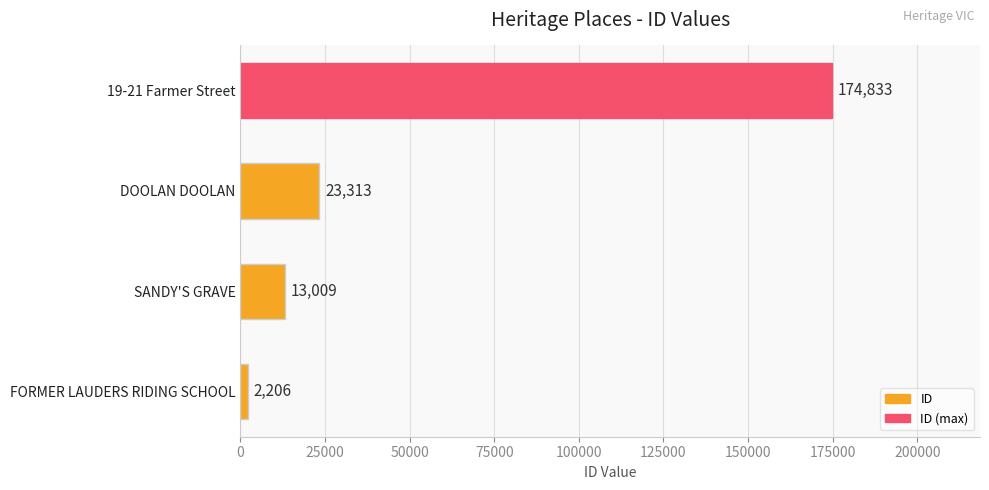

What is the maximum value shown in the chart?

174833